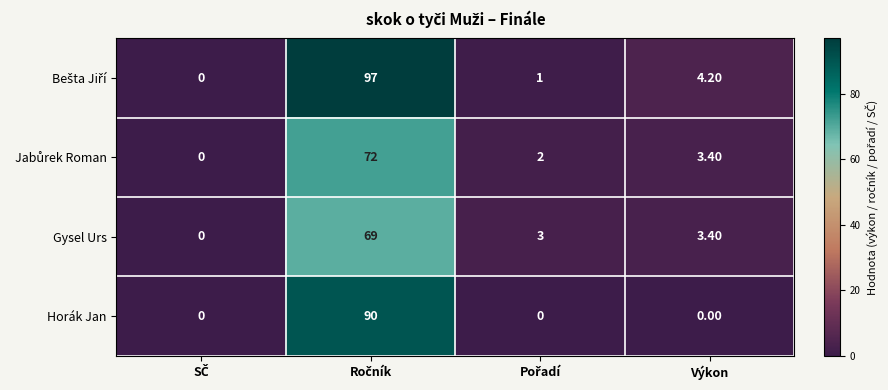

What is the sum of all Gysel Urs values?

75.4